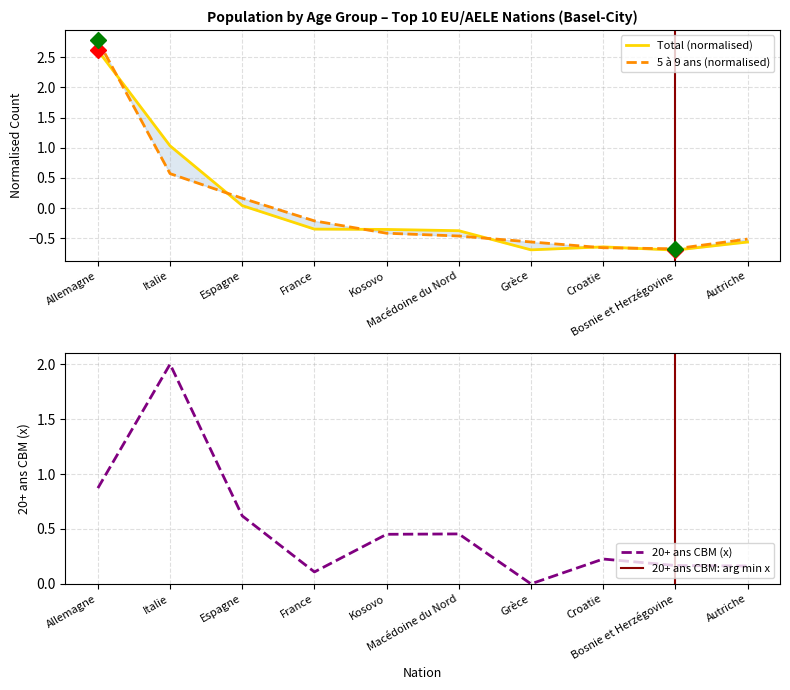

Is this an area chart (filled region under the line)?

No